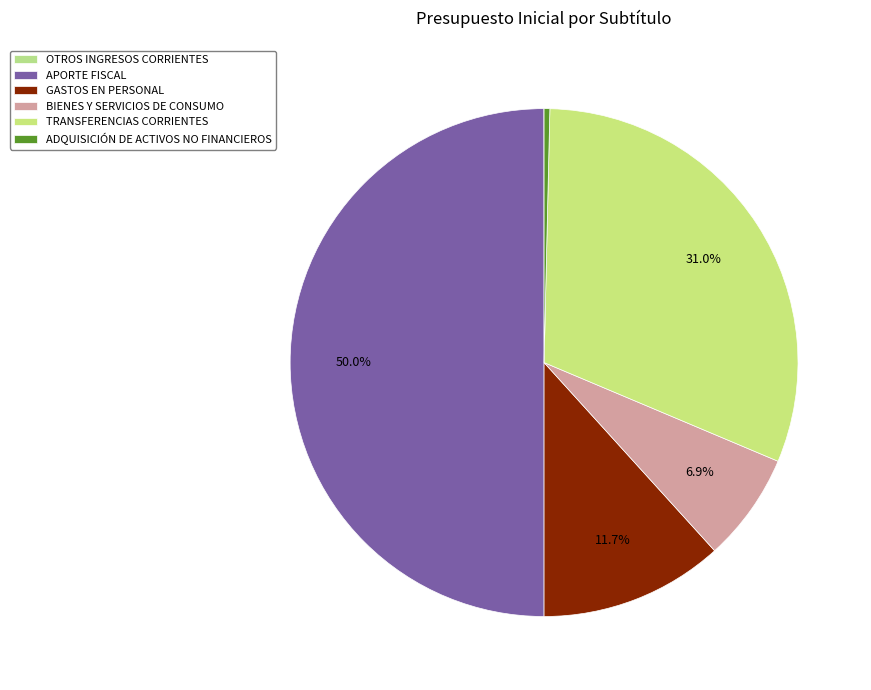

Is there a majority slice in this chart?

No